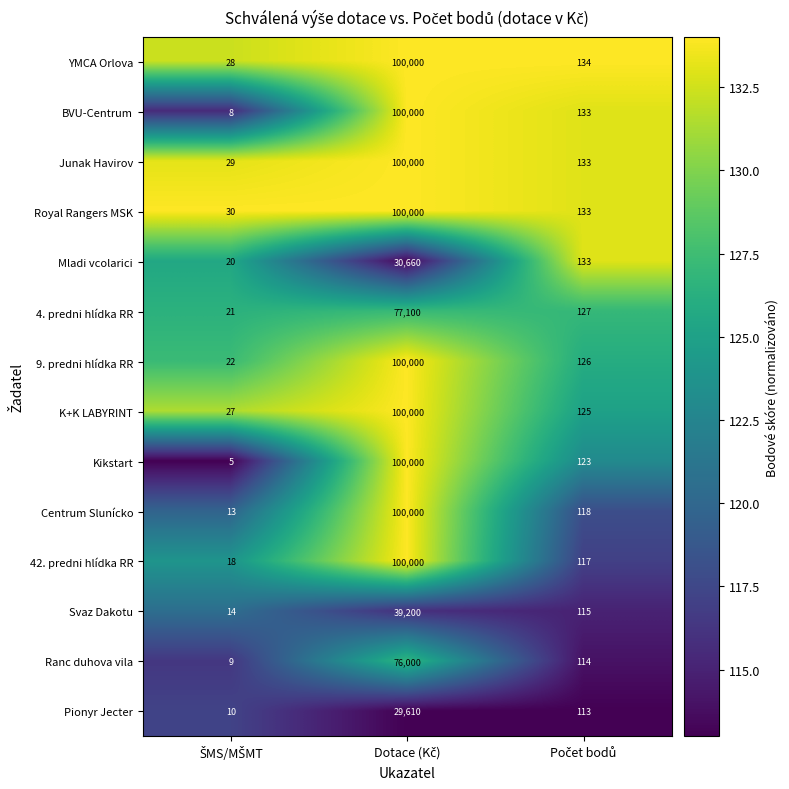

What is the sum of all Centrum Slunícko values?

100131